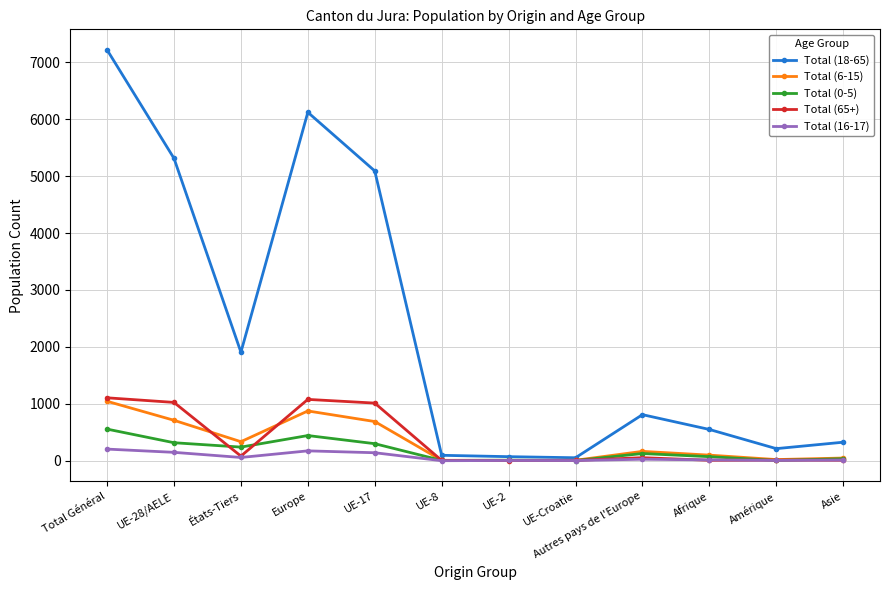

Does the chart have visible grid lines?

Yes